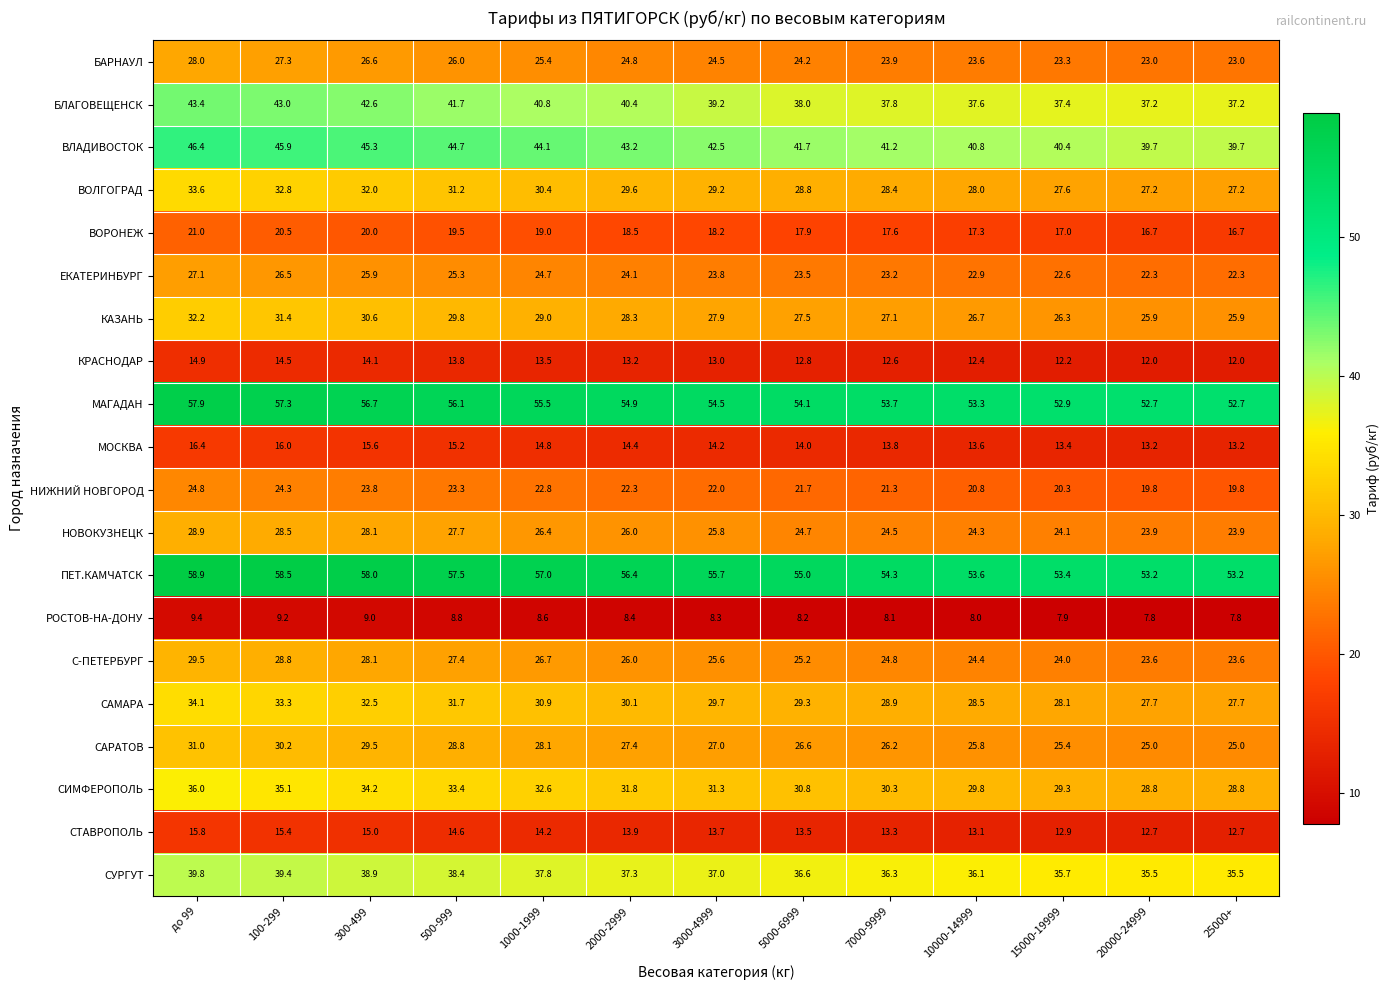

List the series in order of their peak value, highest first.

ПЕТ.КАМЧАТСК, МАГАДАН, ВЛАДИВОСТОК, БЛАГОВЕЩЕНСК, СУРГУТ, СИМФЕРОПОЛЬ, САМАРА, ВОЛГОГРАД, КАЗАНЬ, САРАТОВ, С-ПЕТЕРБУРГ, НОВОКУЗНЕЦК, БАРНАУЛ, ЕКАТЕРИНБУРГ, НИЖНИЙ НОВГОРОД, ВОРОНЕЖ, МОСКВА, СТАВРОПОЛЬ, КРАСНОДАР, РОСТОВ-НА-ДОНУ